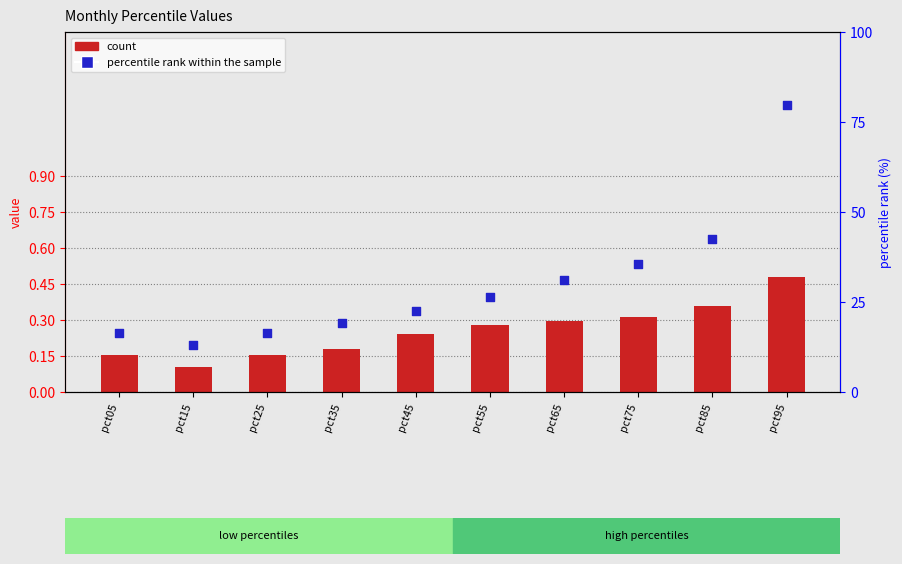

At which category is the sum across all series the highest?

pct95